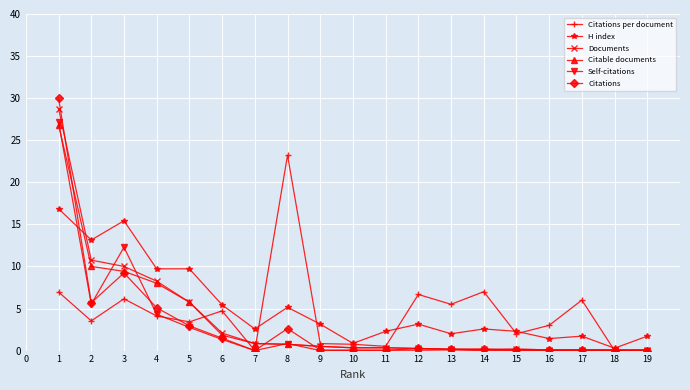

What is the difference between the highest and lowest values at 7?

2.6